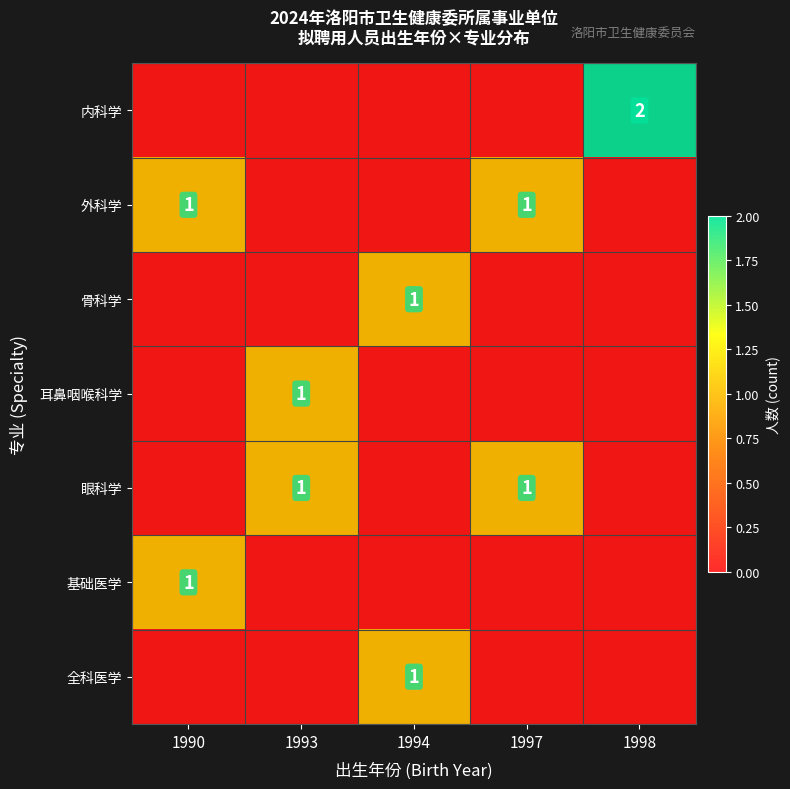

Which category has the highest value across all series?

1998